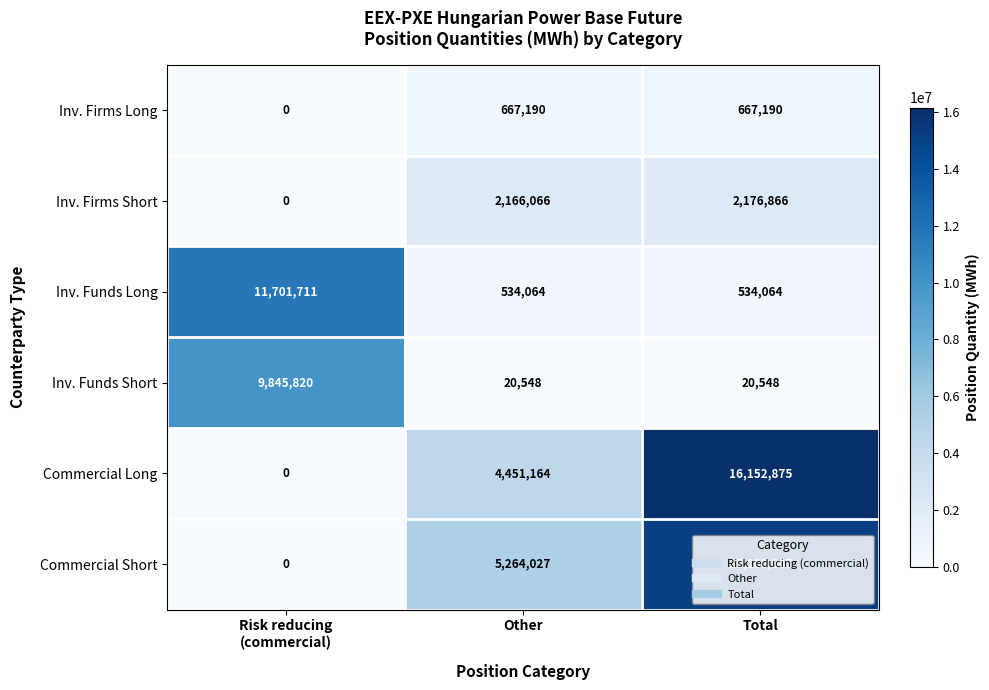

The value of Commercial Short at Other is 5264027. True or false?

True